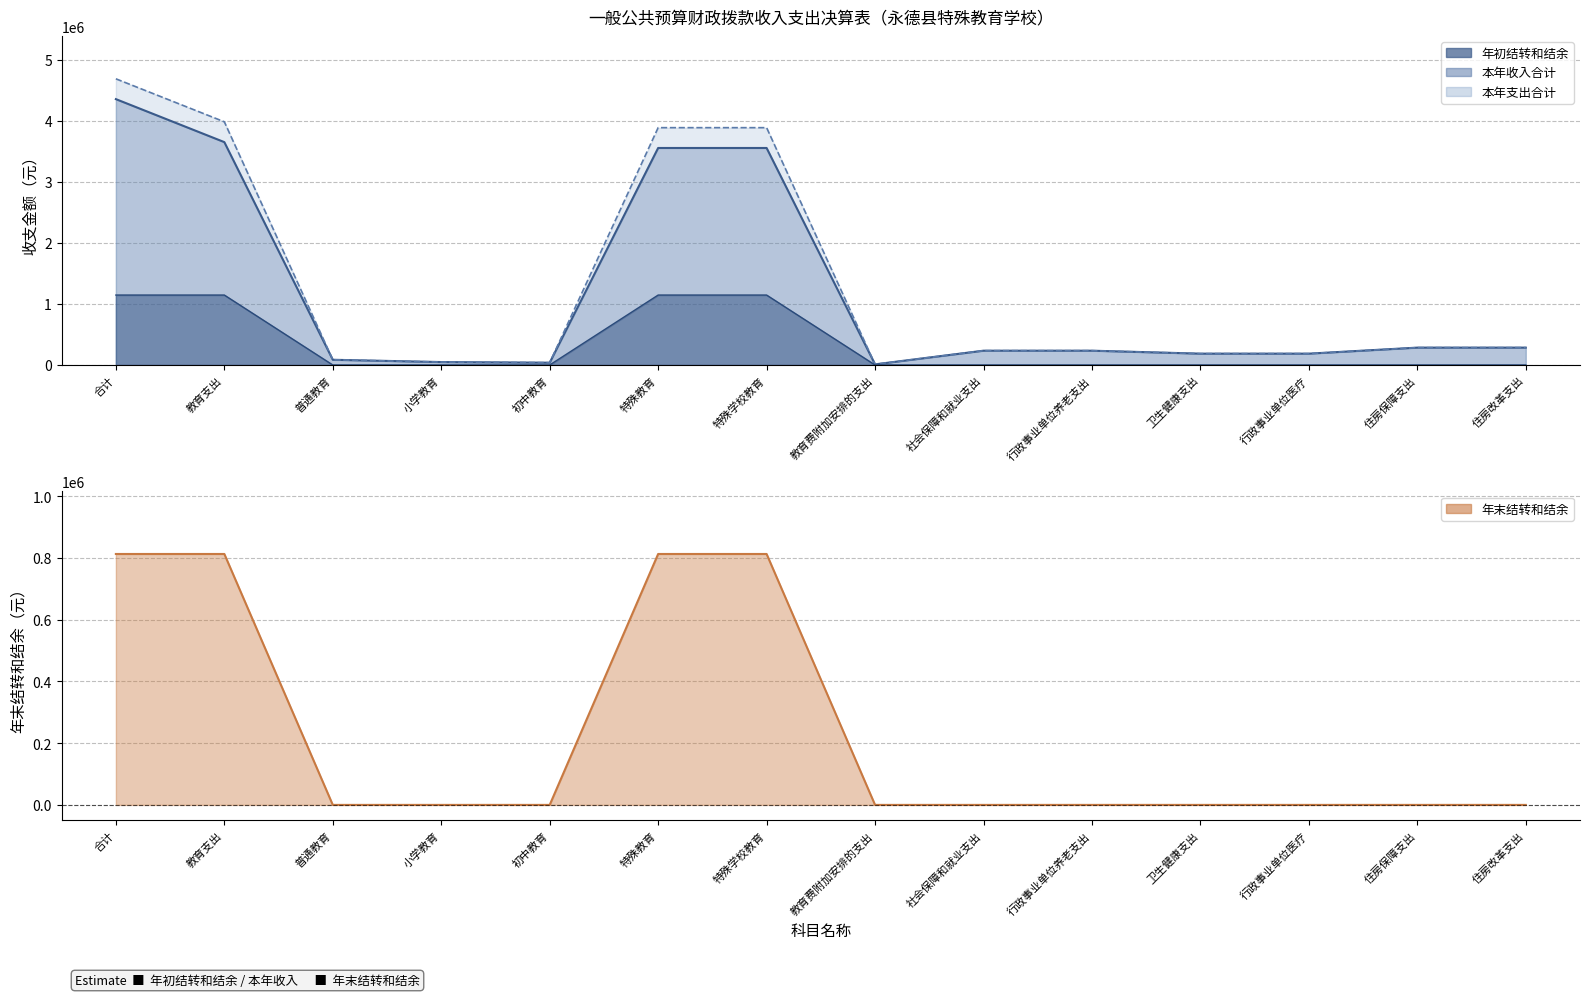

How many lines are shown in the chart?

4